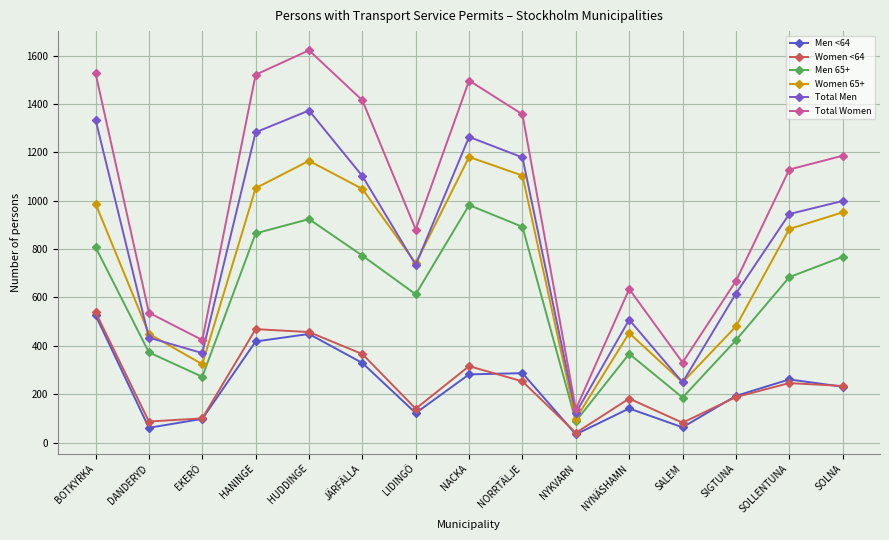

At which label is Total Women closest to 880?

LIDINGÖ